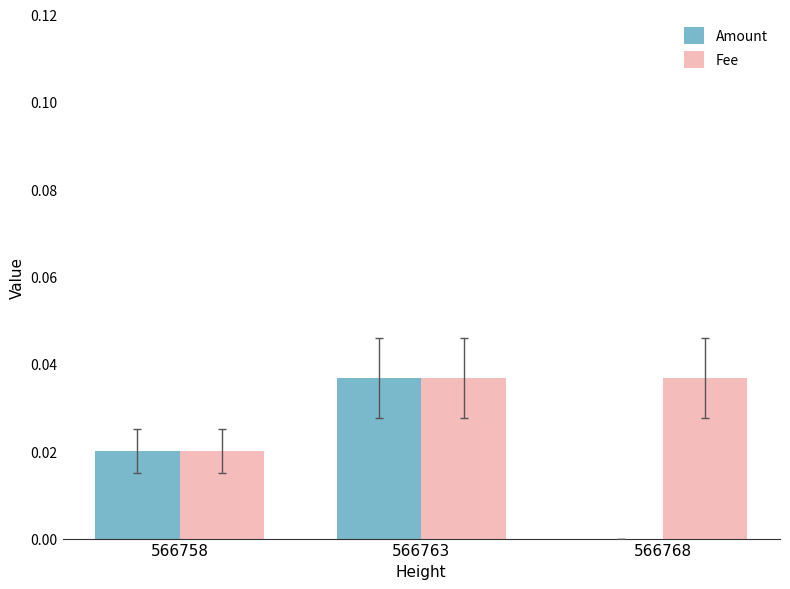

The value of Fee at 566763 is 0.1. True or false?

False